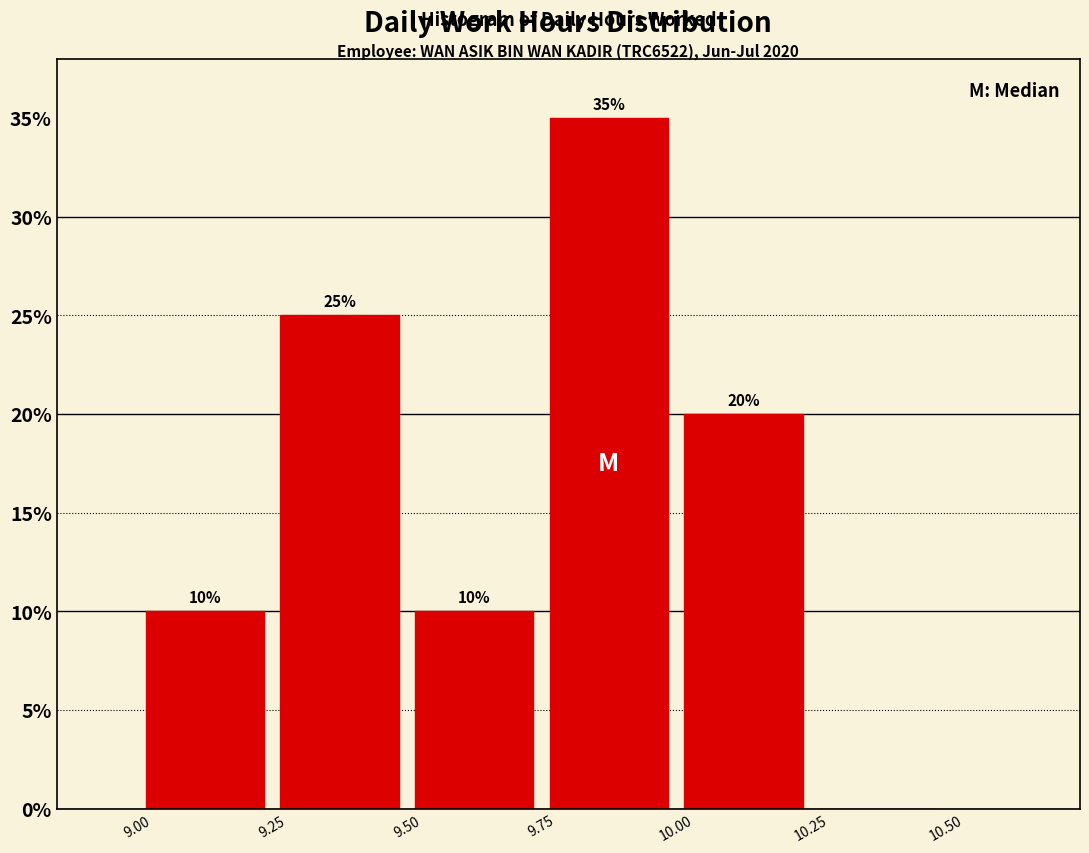

Over which range of the x-axis is the bar tallest?

9.75 to 10.00